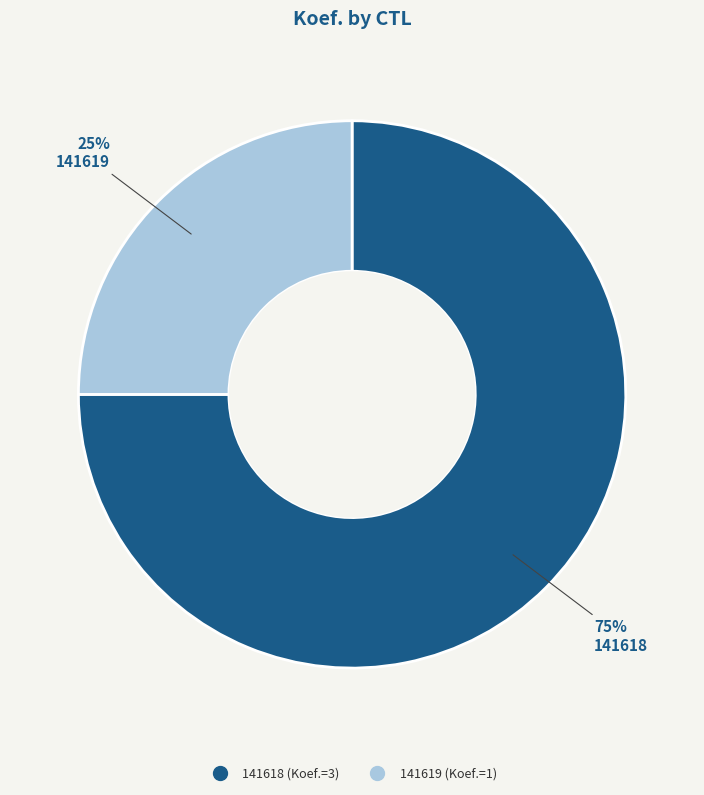

Which has a higher value, 141618 or 141619?

141618